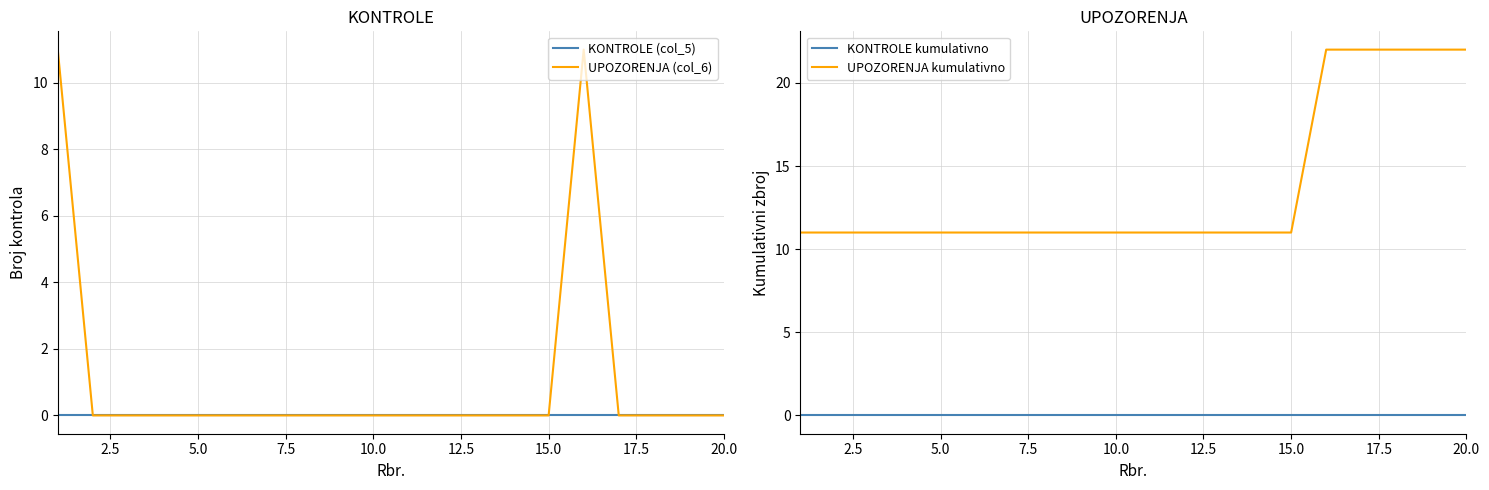

Reading right to left, transcribe all the data shown in this chart.

KONTROLE (col_5): 0	0	0	0	0	0	0	0	0	0	0	0	0	0	0	0	0	0	0	0
UPOZORENJA (col_6): 0	0	0	0	11	0	0	0	0	0	0	0	0	0	0	0	0	0	0	11
KONTROLE kumulativno: 0	0	0	0	0	0	0	0	0	0	0	0	0	0	0	0	0	0	0	0
UPOZORENJA kumulativno: 22	22	22	22	22	11	11	11	11	11	11	11	11	11	11	11	11	11	11	11